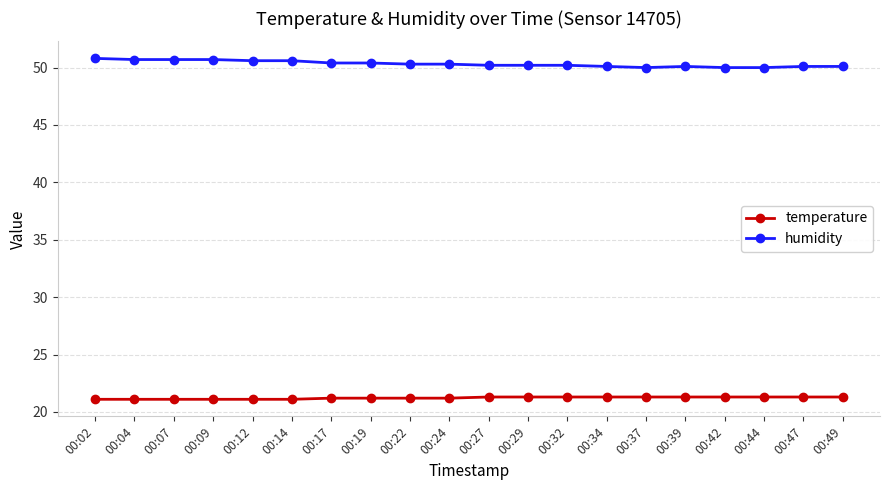

The value of temperature at 00:12 is 21.1. True or false?

True